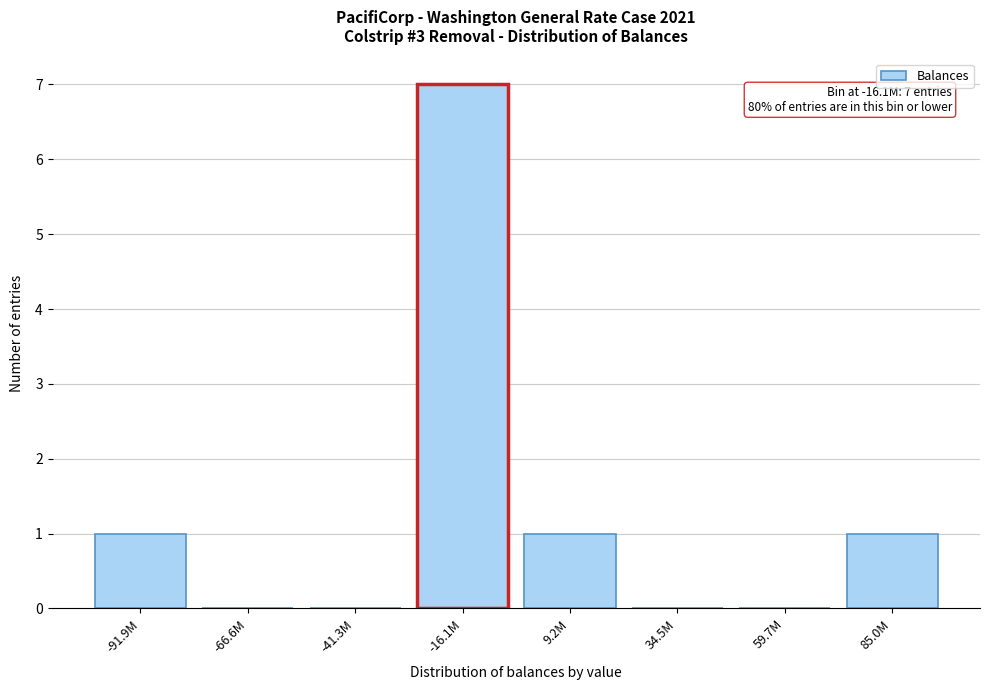

Reading left to right, list all the values displayed in this chart.

-91.9M=1	-66.6M=0	-41.3M=0	-16.1M=7	9.2M=1	34.5M=0	59.7M=0	85.0M=1